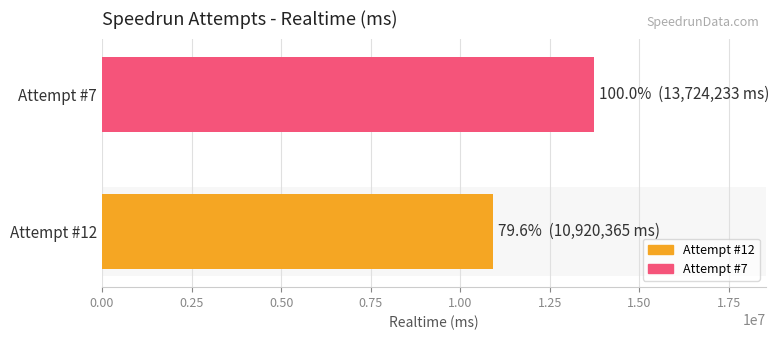

Count the number of categories in the chart.

1